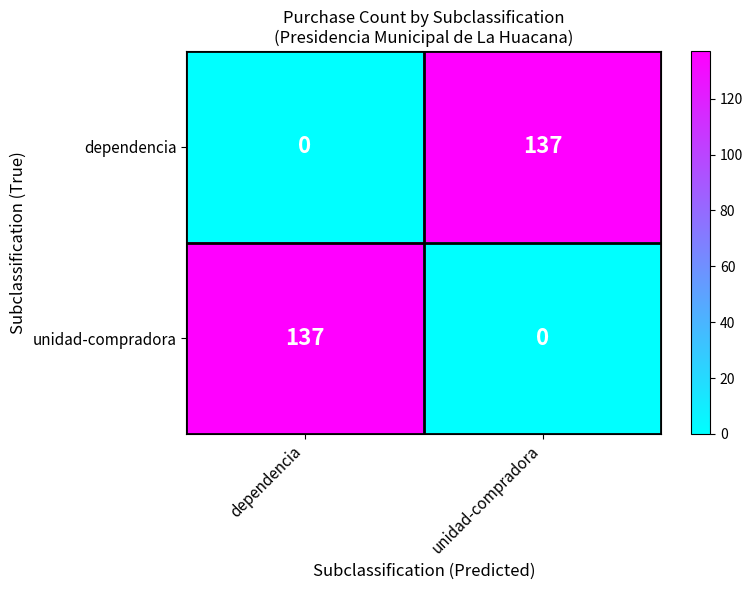

What is the total value across all series at dependencia?

137